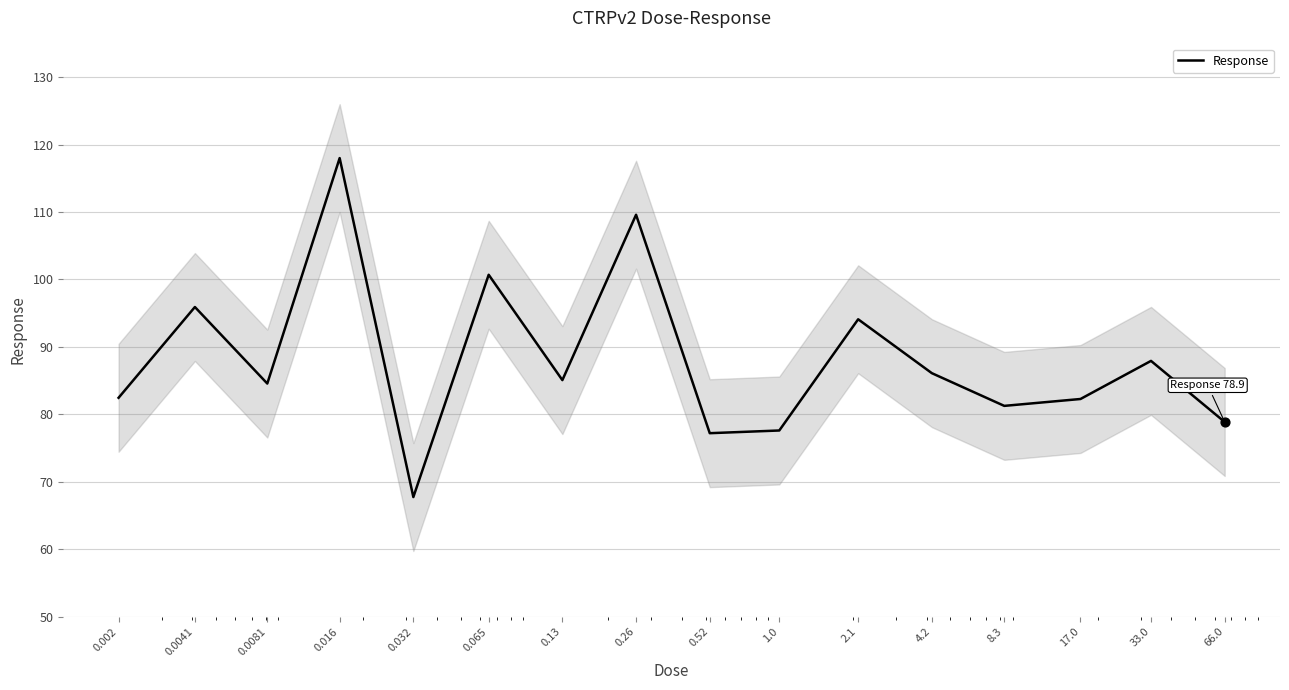

Approximately how many times larger is the value at 0.0081 compared to 0.032?

1.2